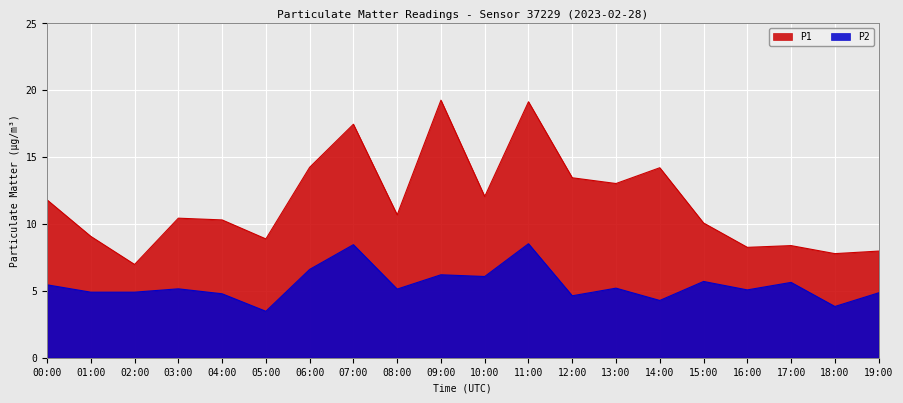

What is the label of the 6th point from the left?

05:00